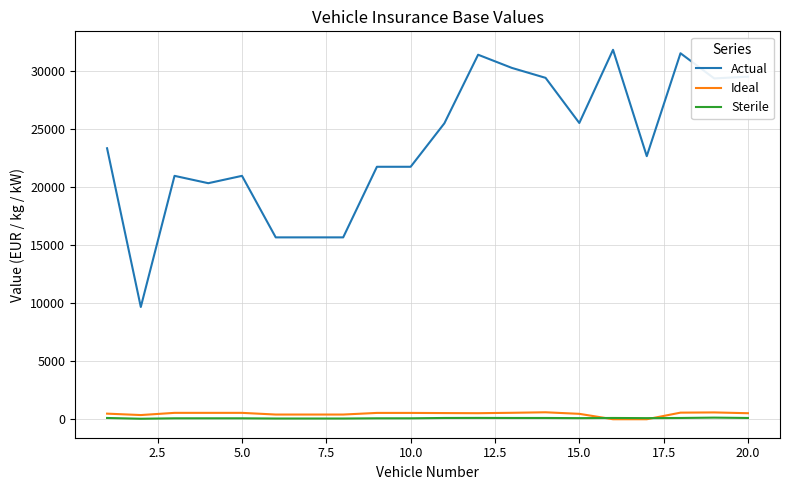

True or false: Actual and Ideal cross at least once.

False